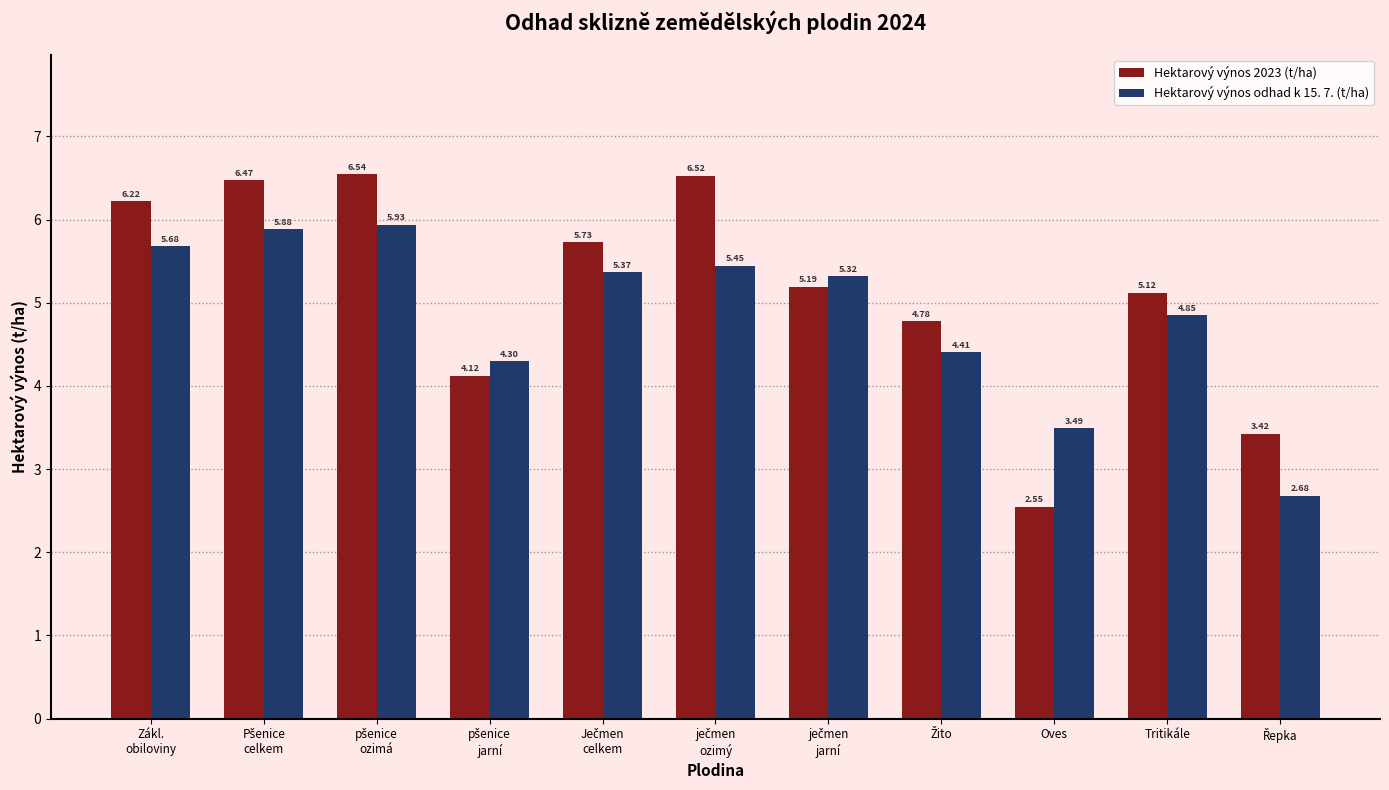

Which series has the largest range (max minus min)?

Hektarový výnos 2023 (t/ha)